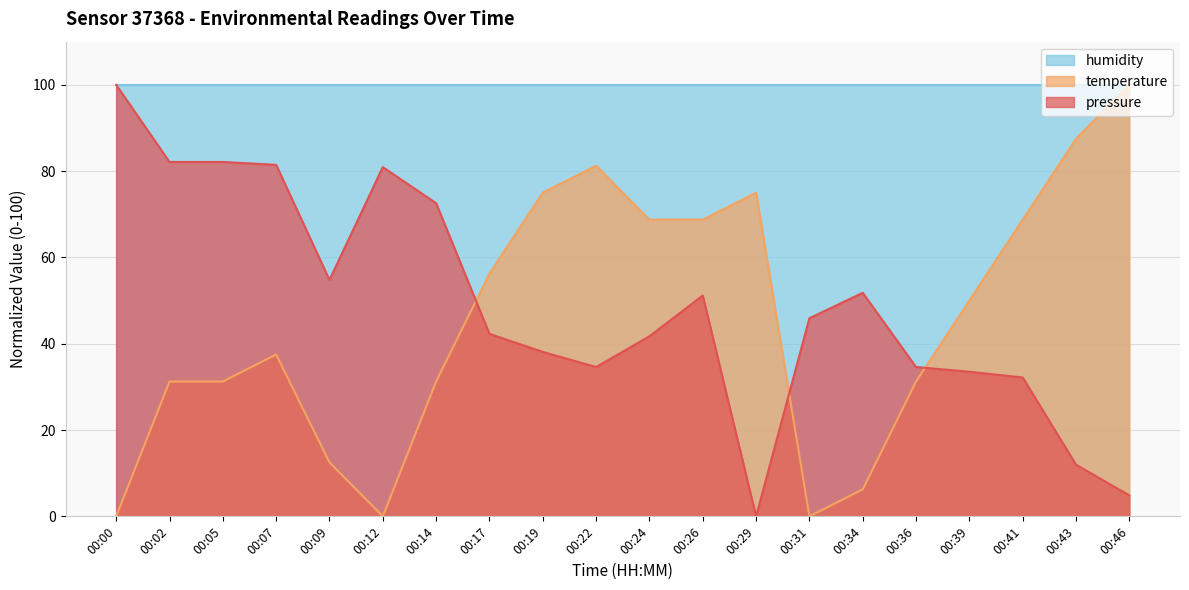

Reading left to right, extract all data points from this chart.

pressure: 100.0	82.1	82.1	81.5	54.8	80.9	72.6	42.3	38.1	34.6	41.7	51.2	0.0	45.9	51.8	34.6	33.5	32.2	12.0	4.8
temperature: 0.0	31.3	31.3	37.5	12.5	0.0	31.3	56.2	75.0	81.3	68.8	68.8	75.0	0.0	6.3	31.3	50.0	68.8	87.5	100.0